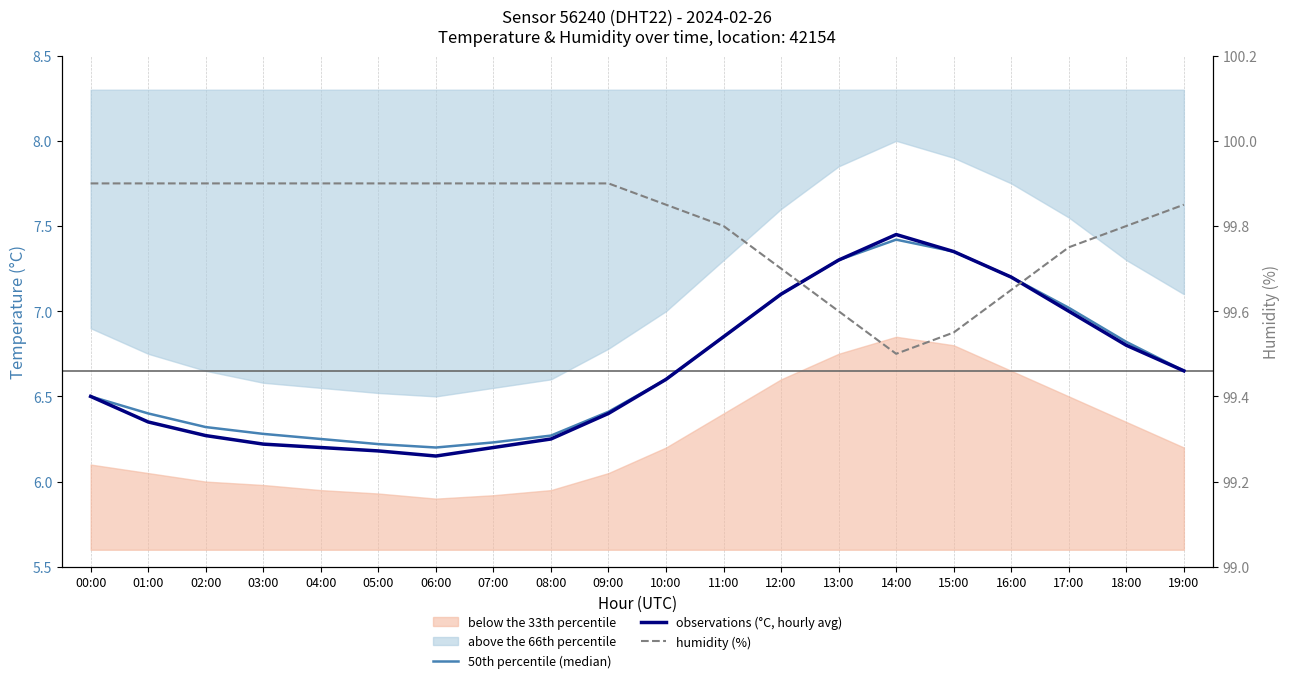

Reading left to right, list all the values displayed in this chart.

50th percentile (median): 00:00=6.5	01:00=6.4	02:00=6.3	03:00=6.3	04:00=6.2	05:00=6.2	06:00=6.2	07:00=6.2	08:00=6.3	09:00=6.4	10:00=6.6	11:00=6.8	12:00=7.1	13:00=7.3	14:00=7.4	15:00=7.3	16:00=7.2	17:00=7.0	18:00=6.8	19:00=6.7
observations (°C, hourly avg): 00:00=6.5	01:00=6.3	02:00=6.3	03:00=6.2	04:00=6.2	05:00=6.2	06:00=6.2	07:00=6.2	08:00=6.2	09:00=6.4	10:00=6.6	11:00=6.8	12:00=7.1	13:00=7.3	14:00=7.5	15:00=7.3	16:00=7.2	17:00=7.0	18:00=6.8	19:00=6.7
humidity (%): 00:00=99.9	01:00=99.9	02:00=99.9	03:00=99.9	04:00=99.9	05:00=99.9	06:00=99.9	07:00=99.9	08:00=99.9	09:00=99.9	10:00=99.8	11:00=99.8	12:00=99.7	13:00=99.6	14:00=99.5	15:00=99.5	16:00=99.7	17:00=99.8	18:00=99.8	19:00=99.8